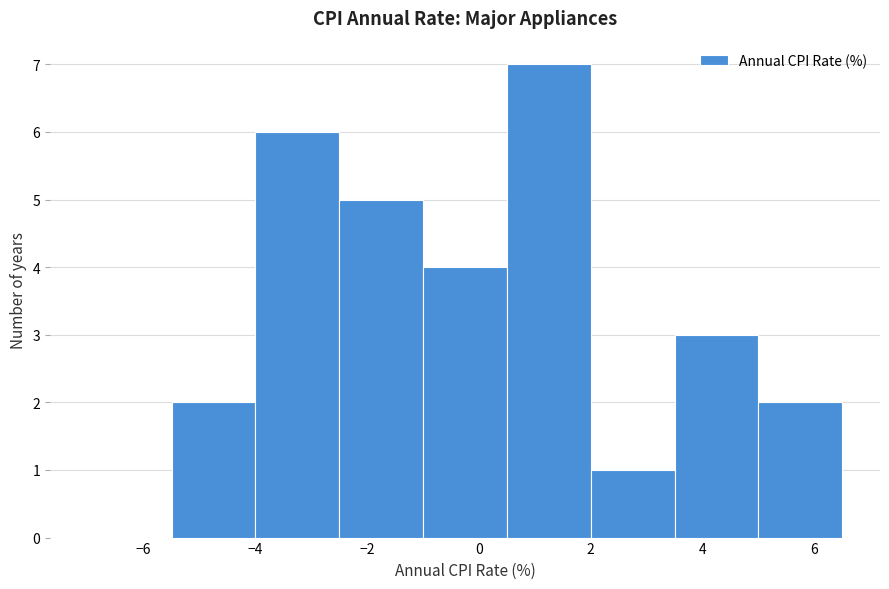

How tall is the bar that spans -4.0 to -2.5 on the x-axis? Neither the bar edges nor the heights are printed on the chart, so give them approximately, as read against the axes.

6